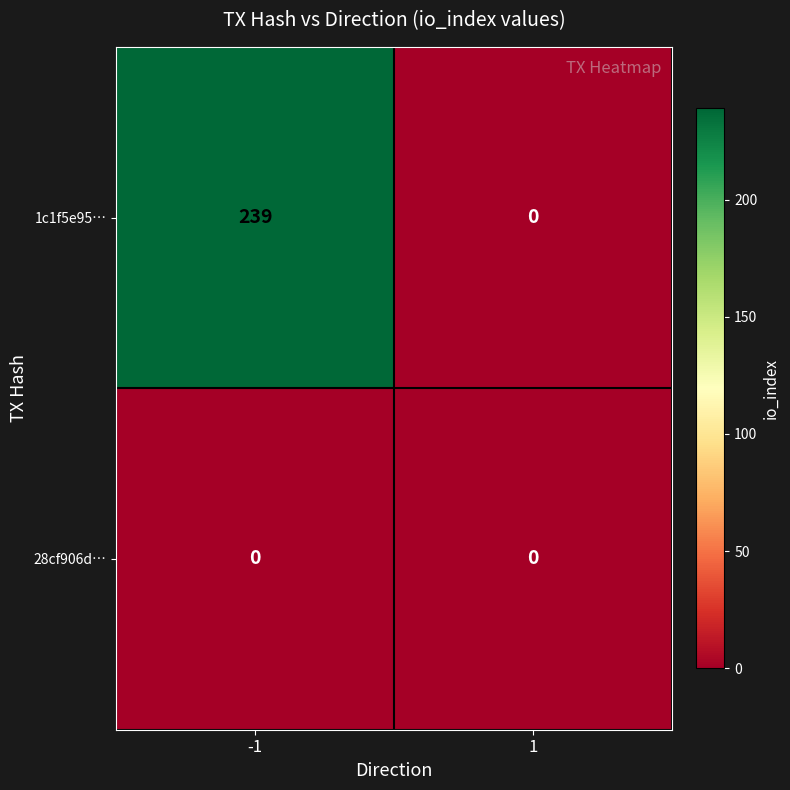

What is the spread (max minus min) of values at -1?

239